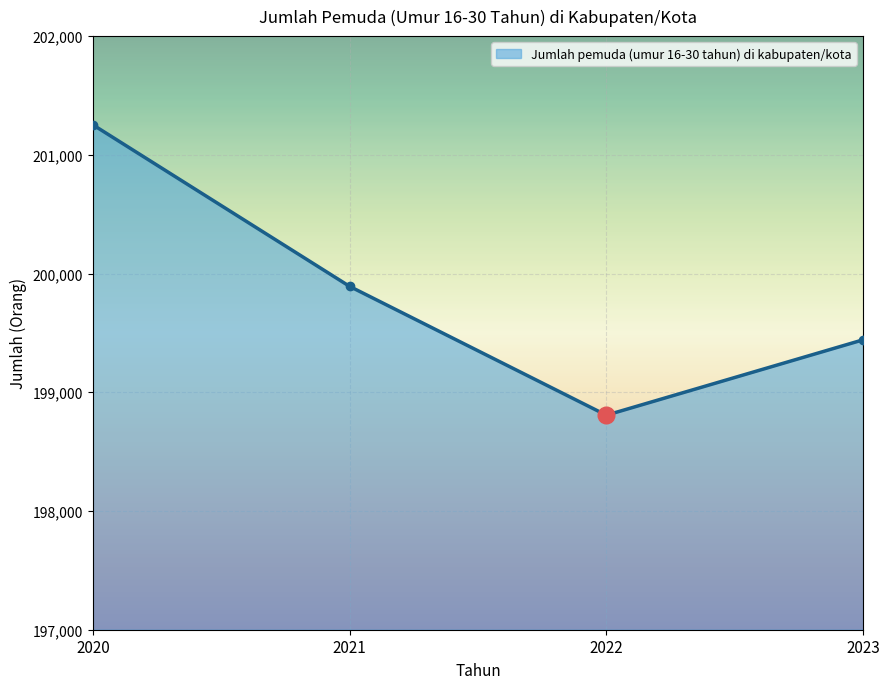

Count the number of data series in this chart.

1